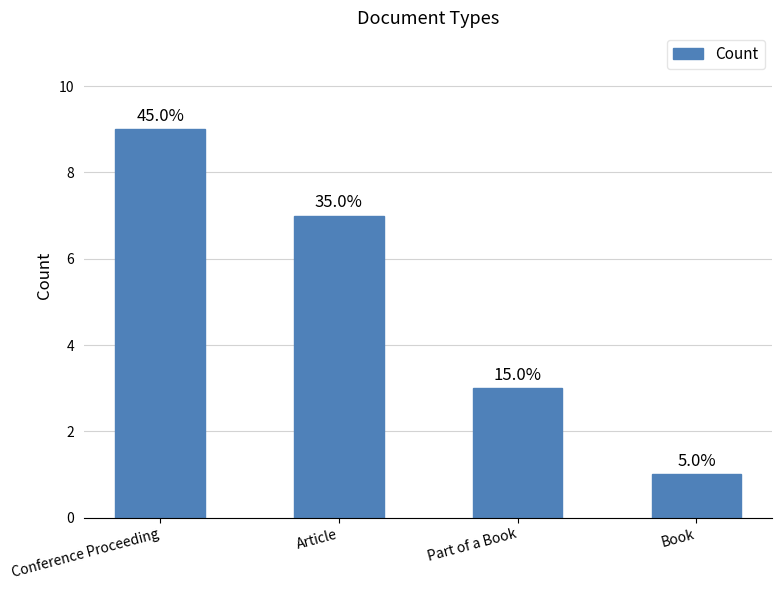

What is the difference between the second highest and minimum values?

6